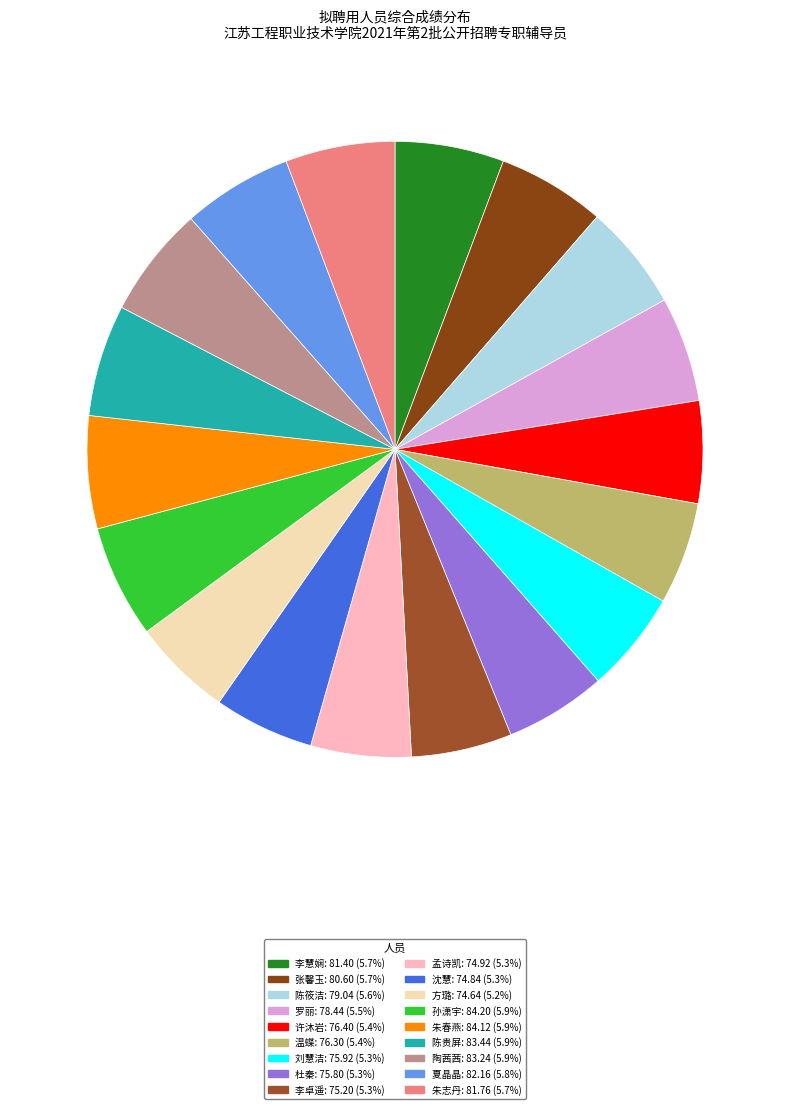

Does any single category account for the majority?

No